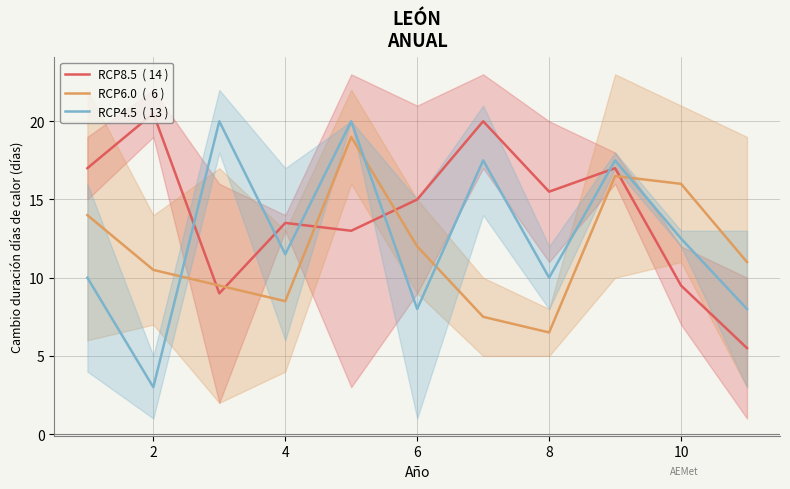

True or false: RCP4.5  ( 13 ) and RCP8.5  ( 14 ) intersect in this chart.

True